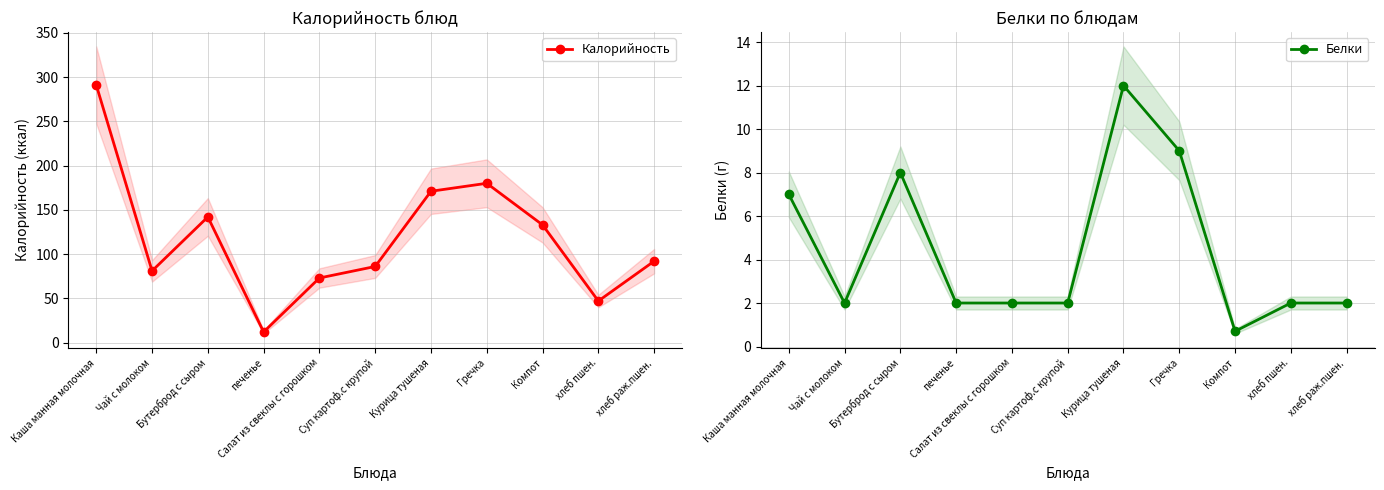

True or false: Калорийность and Белки intersect in this chart.

False